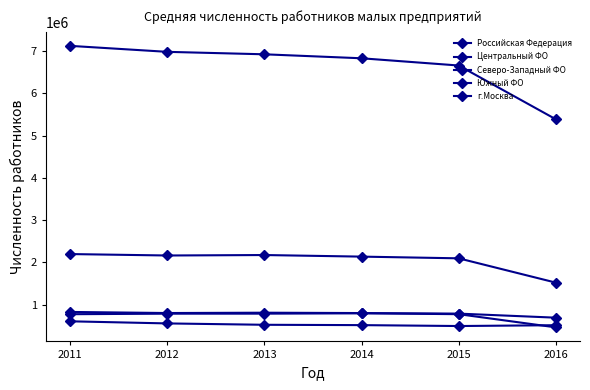

The Центральный ФО series shows 820135 at 2014. True or false?

False